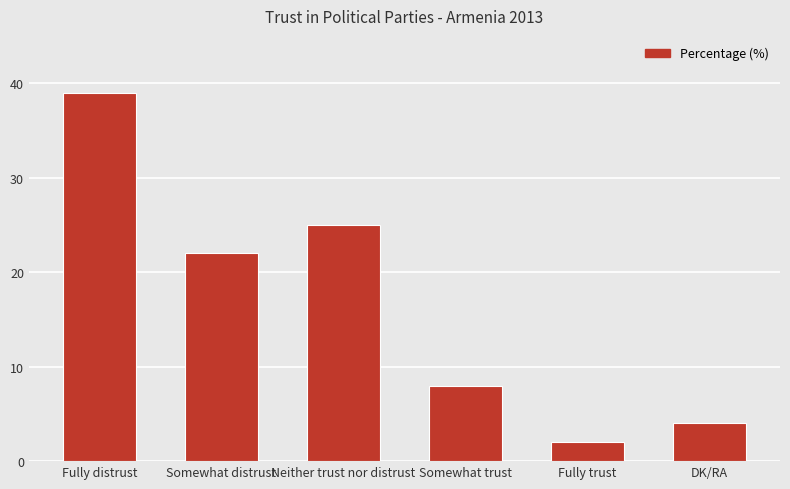

What is the label of the 5th bar from the right?

Somewhat distrust